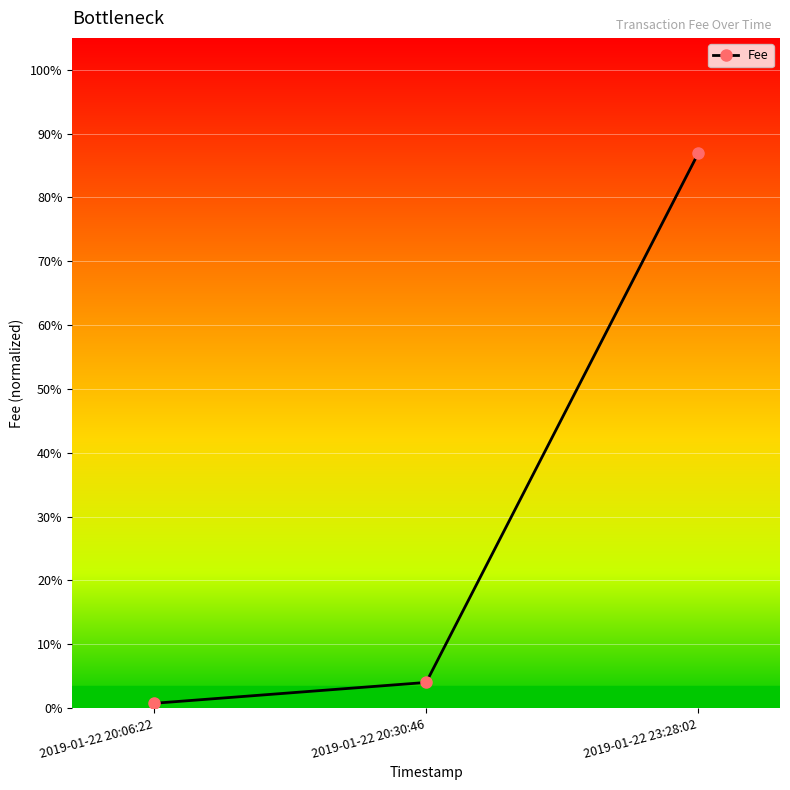

True or false: the data shows 1.3 at 2019-01-22 23:28:02.

False